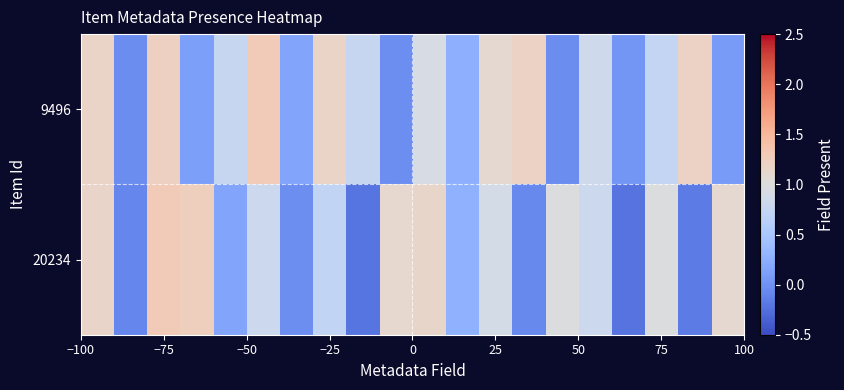

Which series has the largest range (max minus min)?

20234